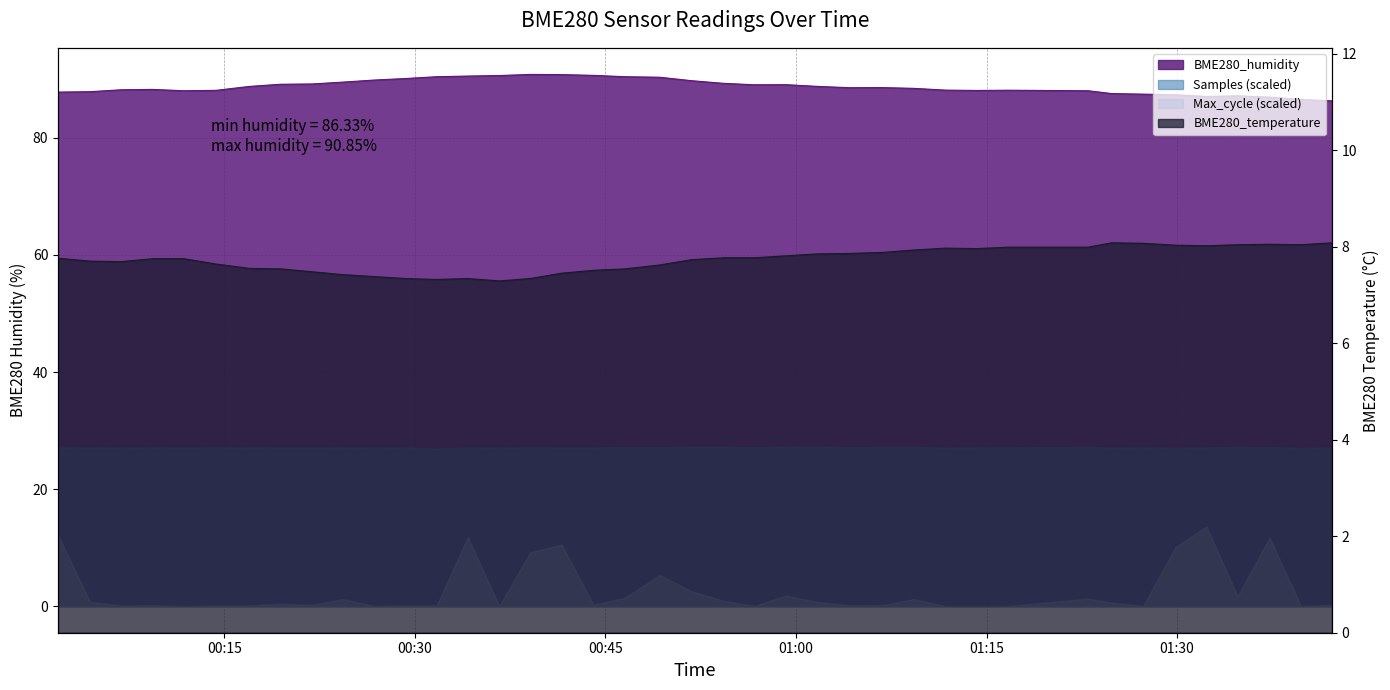

What is the maximum value for BME280_humidity?

90.8